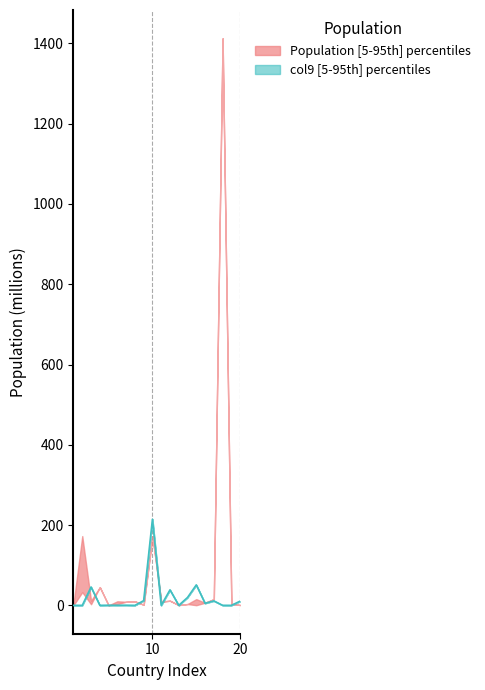

True or false: the data shows 33.5 at 13.

False